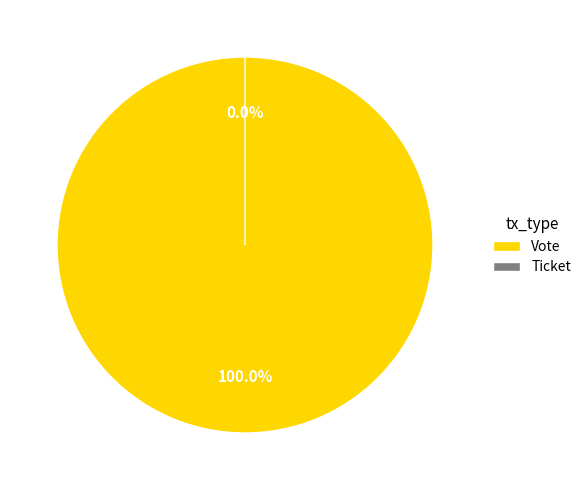

To the nearest percent, what percentage of the pie is Vote?

100%